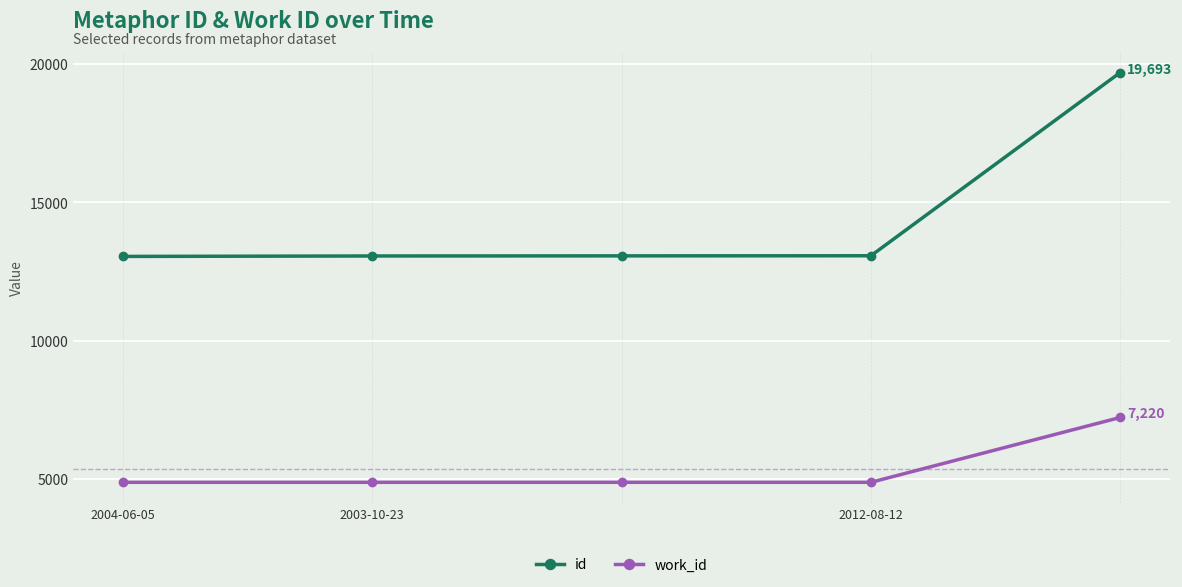

List the series in order of their peak value, highest first.

id, work_id